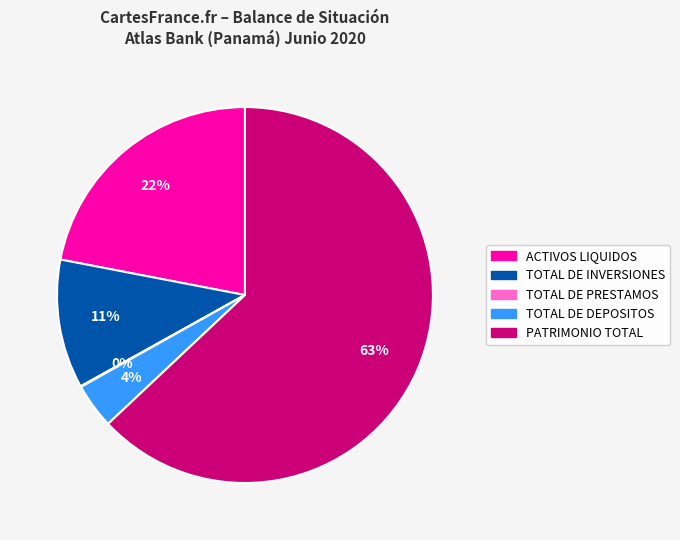

To the nearest percent, what is the combined percentage of ACTIVOS LIQUIDOS and TOTAL DE DEPOSITOS?

26%